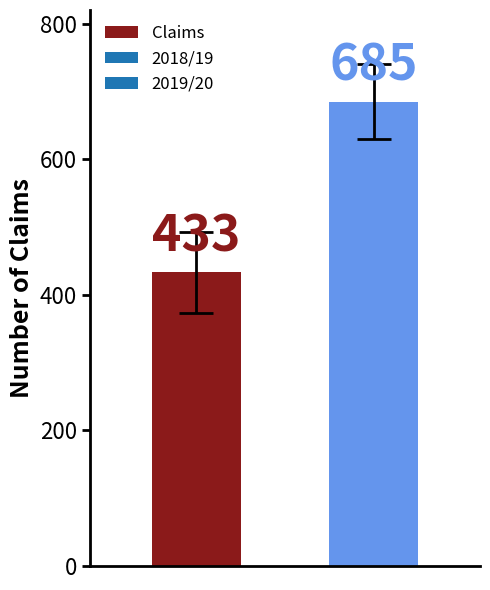

What is the value of the 1st bar from the left?

433